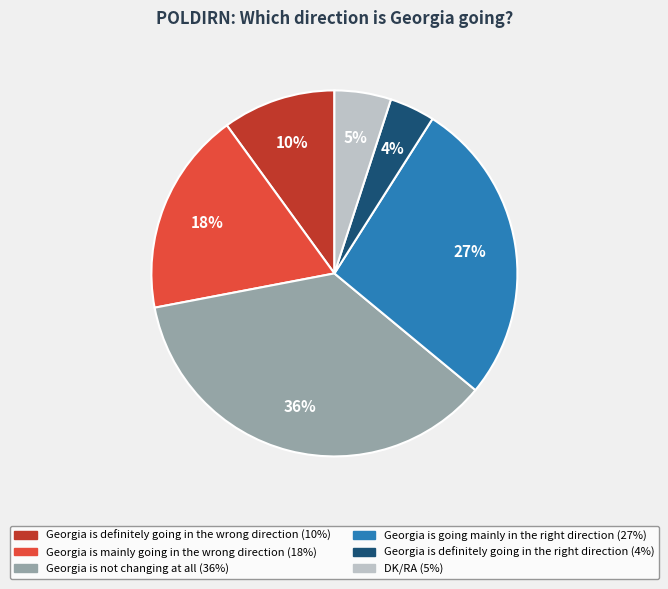

Is there any slice that represents more than half of the pie?

No